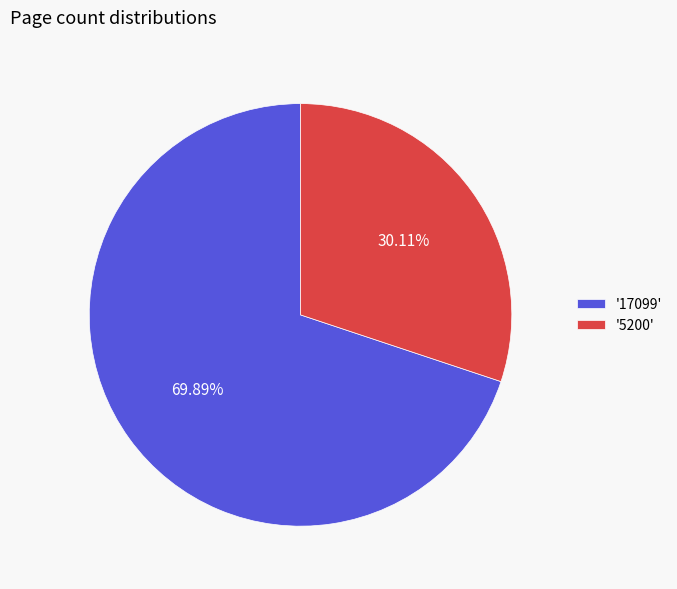

Does any single category account for the majority?

Yes